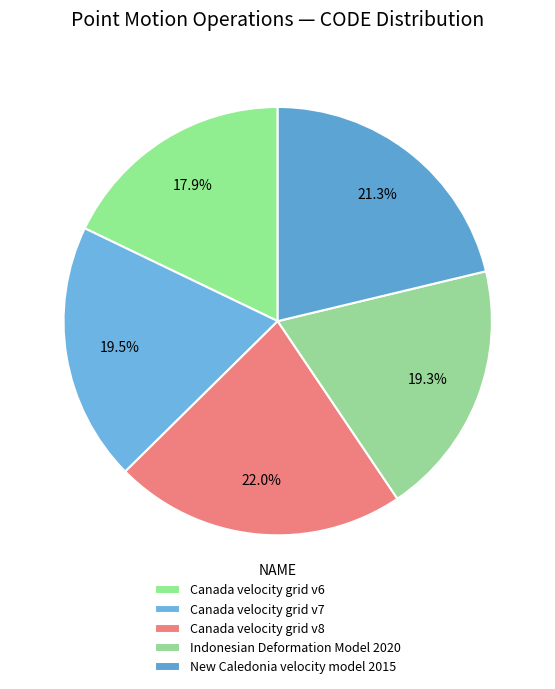

Count the number of slices in the pie.

5